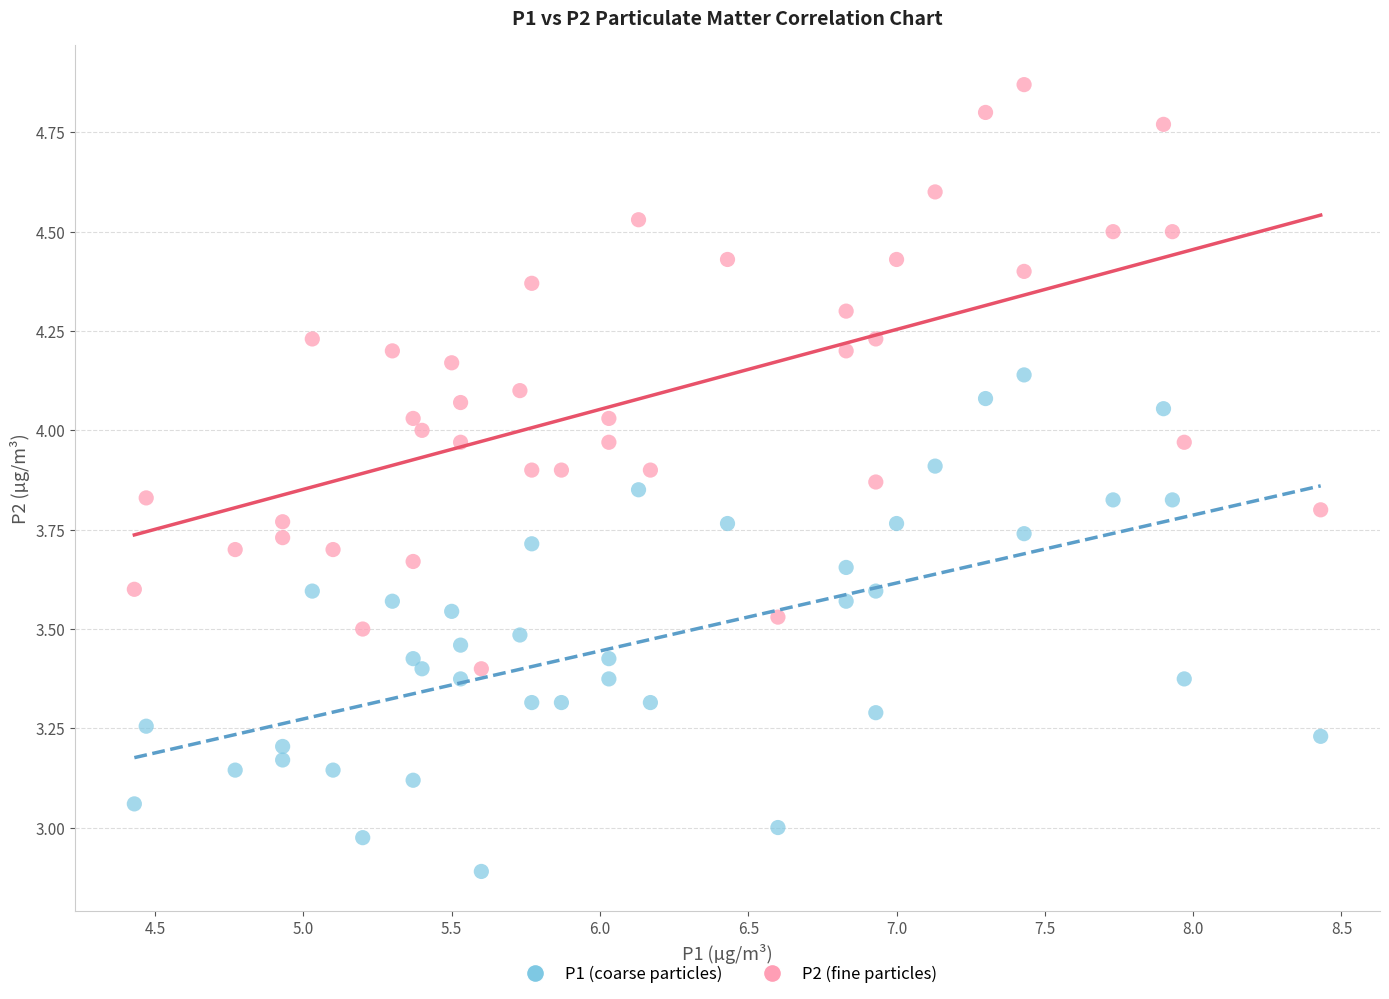

Which series contains the lowest Y value?

P1 (coarse particles)